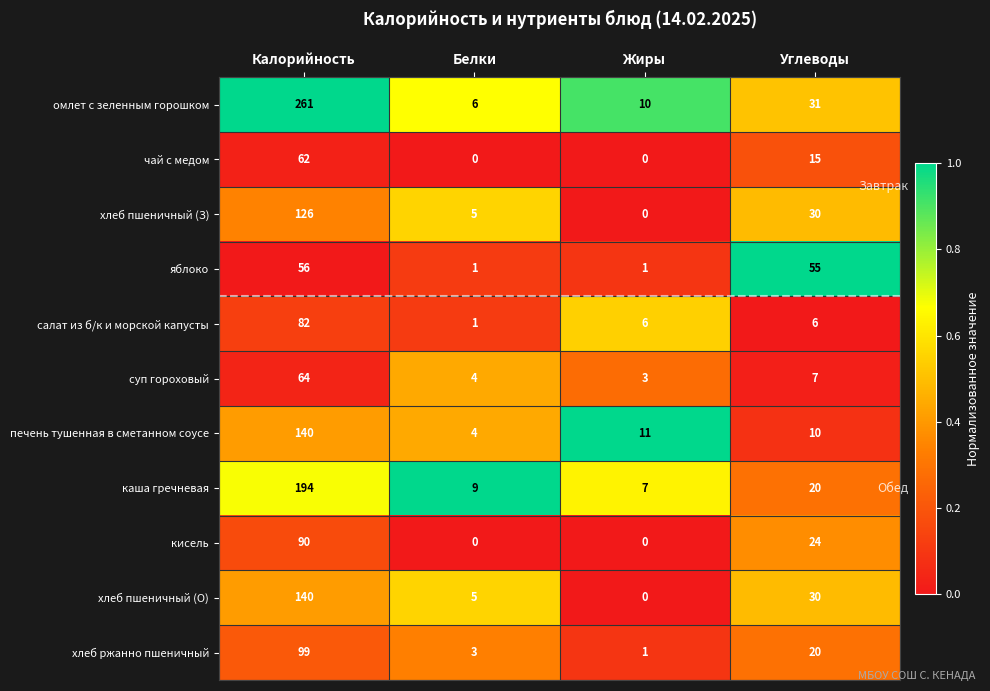

What is the total value across all series at Калорийность?

1314